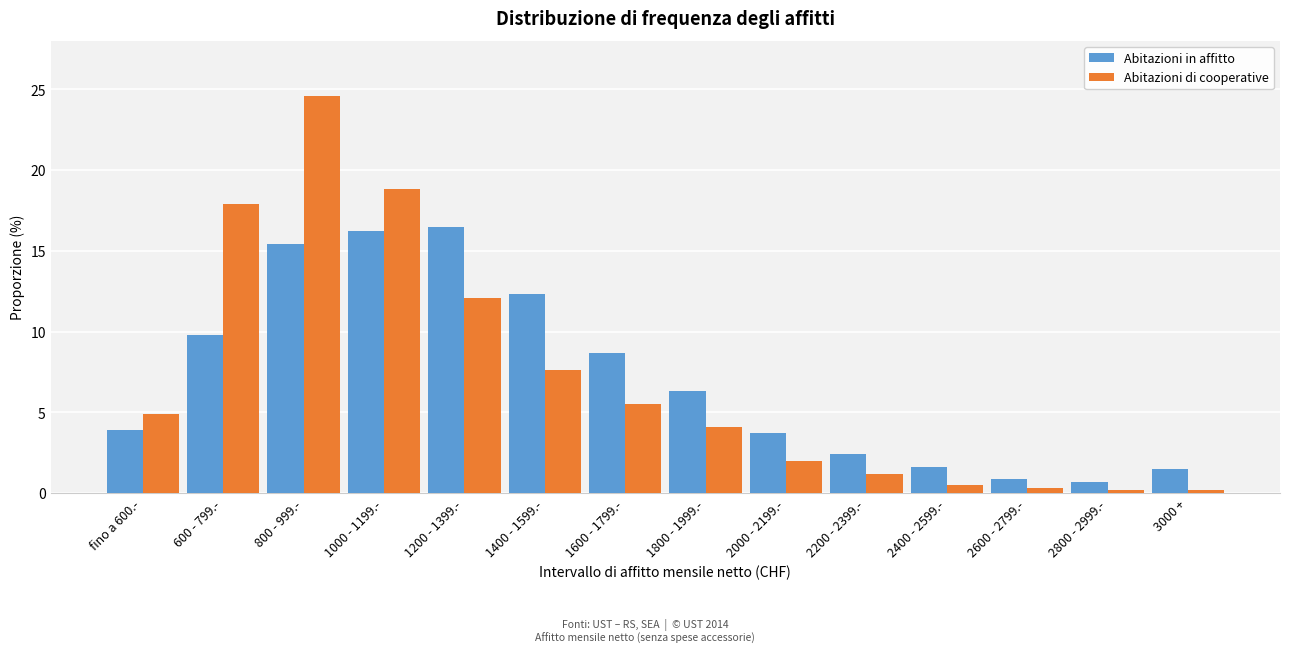

Is it true that Abitazioni di cooperative equals 32.6 at 800 - 999.-?

False